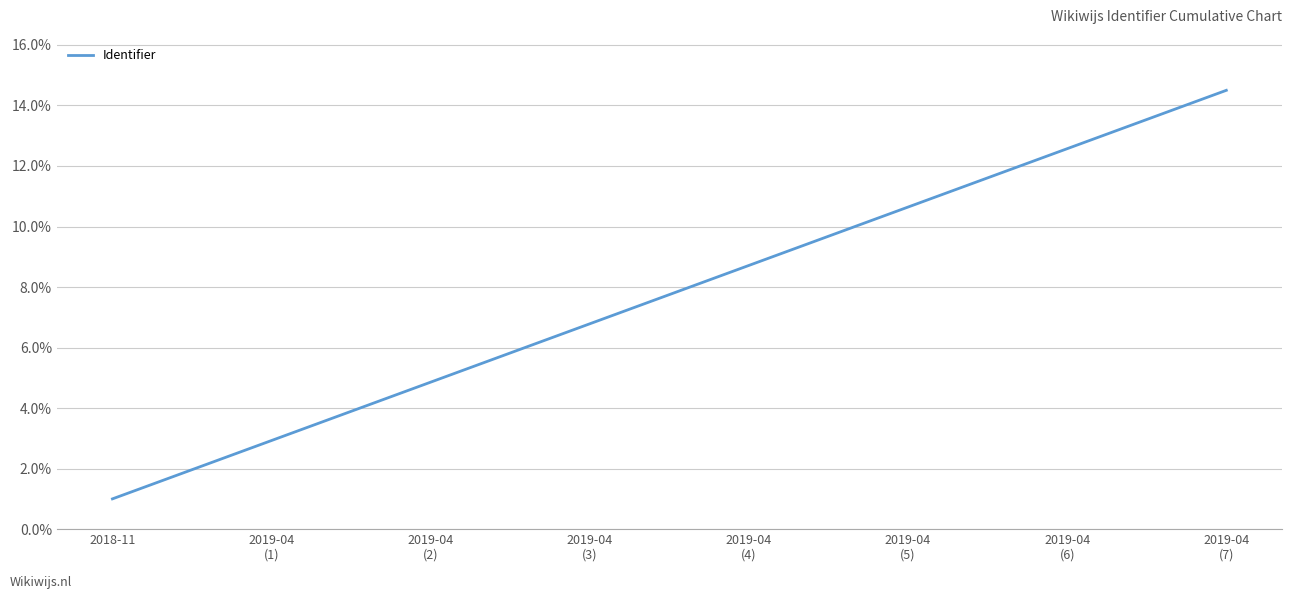

True or false: there are more than 2 points higher than both neighbors.

False